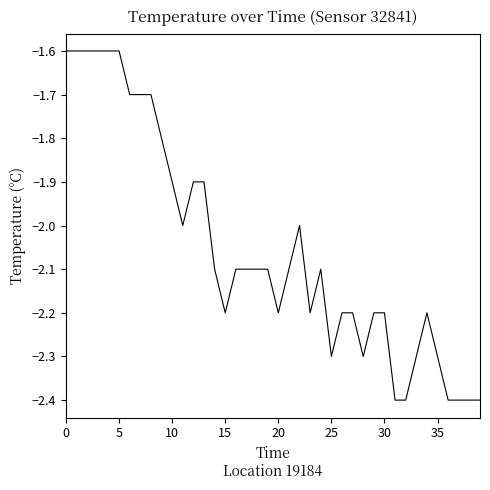

What is the maximum value shown in the chart?

-1.6